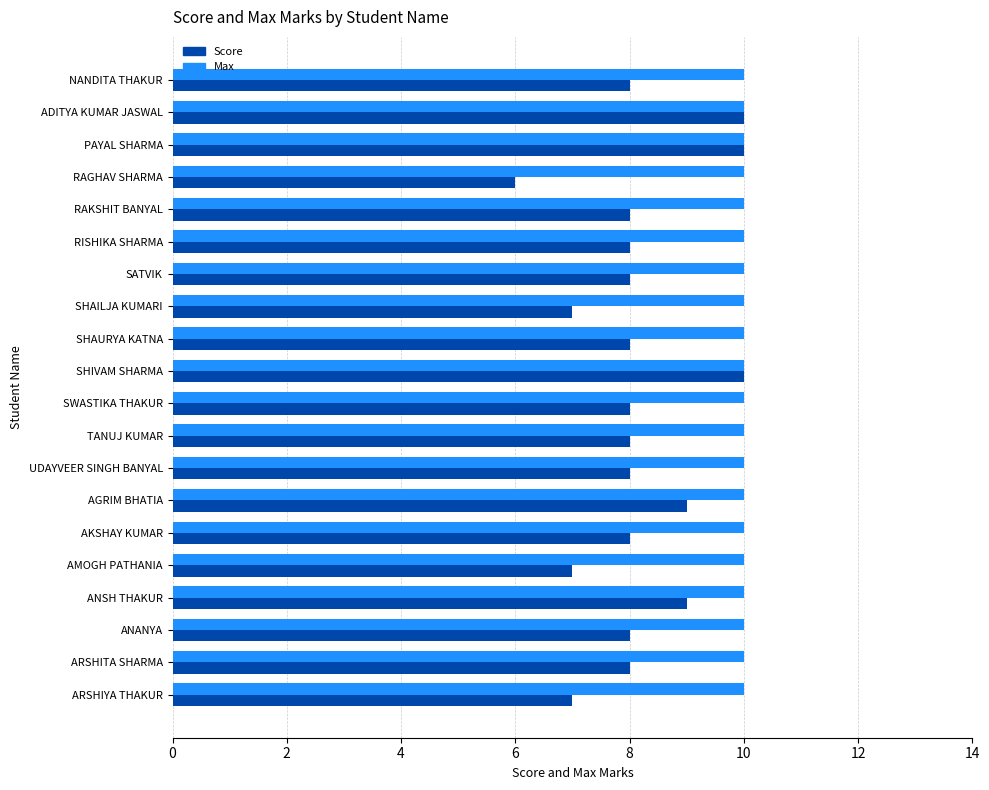

Rank the series by their average value, from lowest to highest.

Score, Max